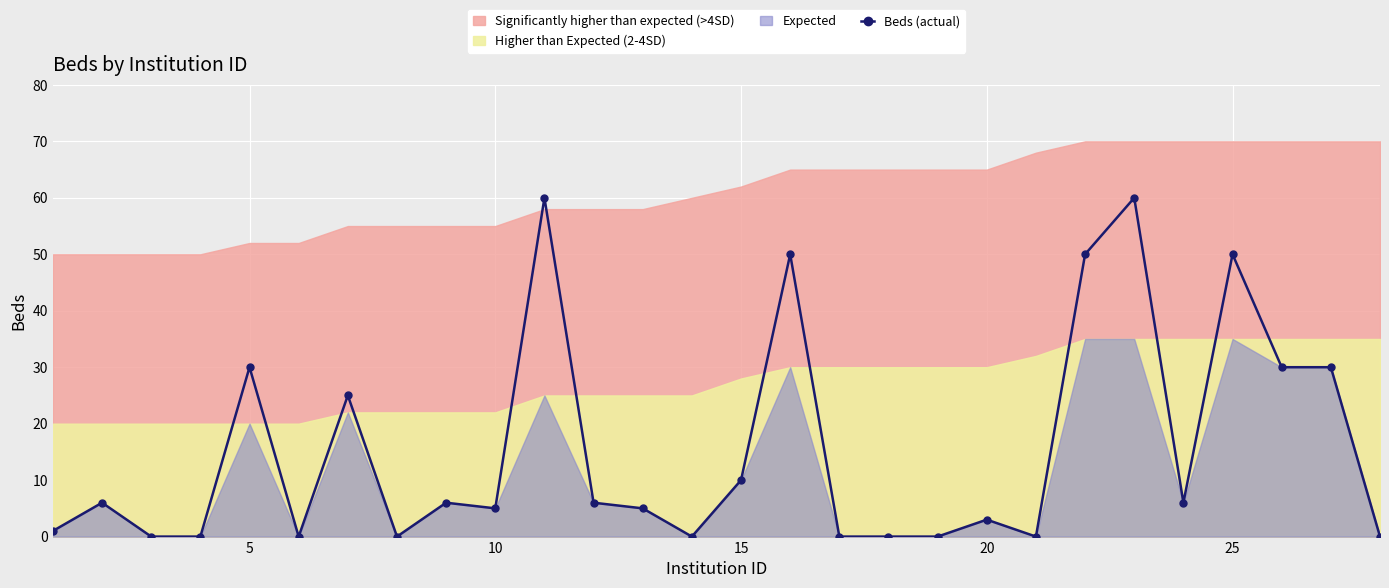

What is the sum of all values?

433